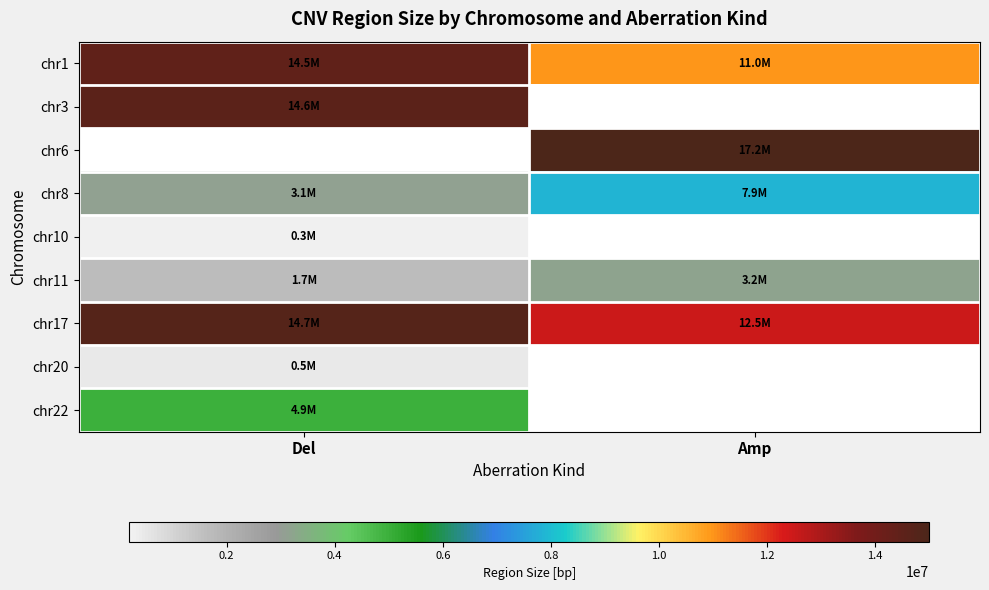

Is it true that chr17 equals 12495296.0 at Amp?

True